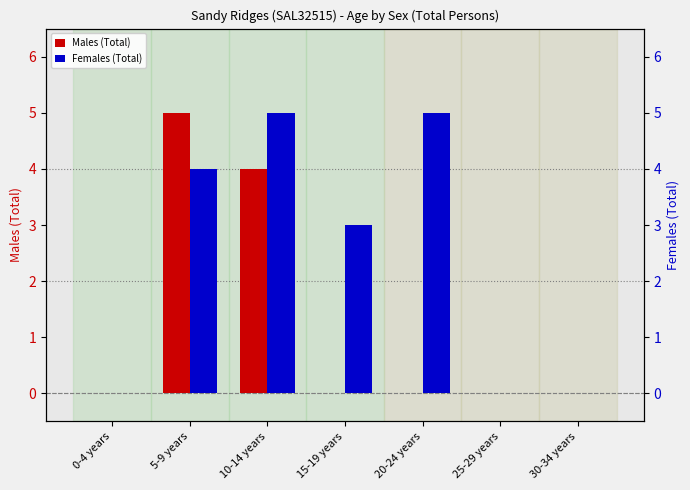

What is the label of the 4th bar from the left?

15-19 years